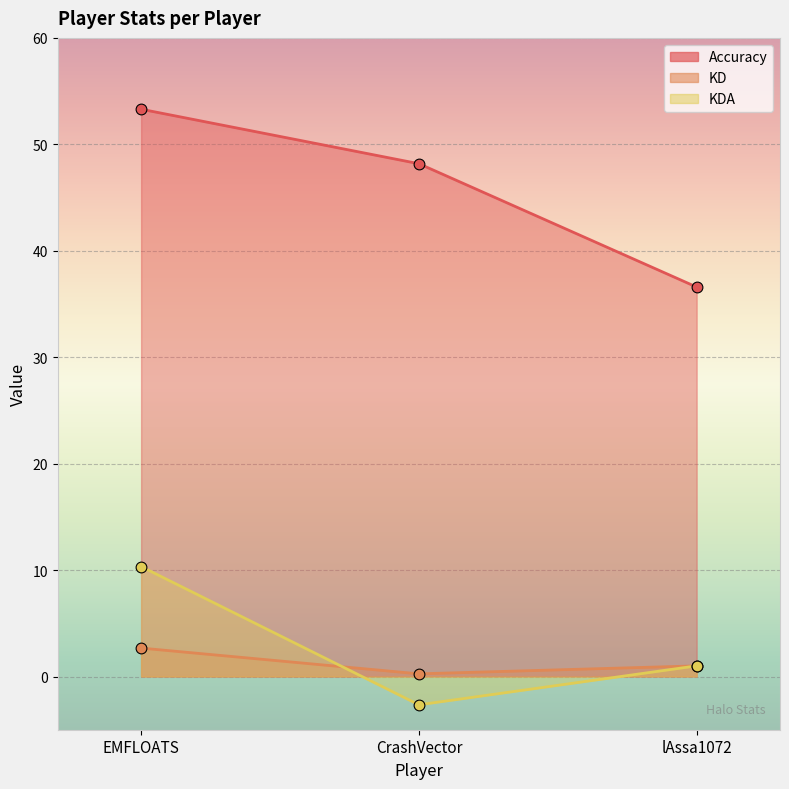

Which series reaches the minimum Y coordinate?

KDA